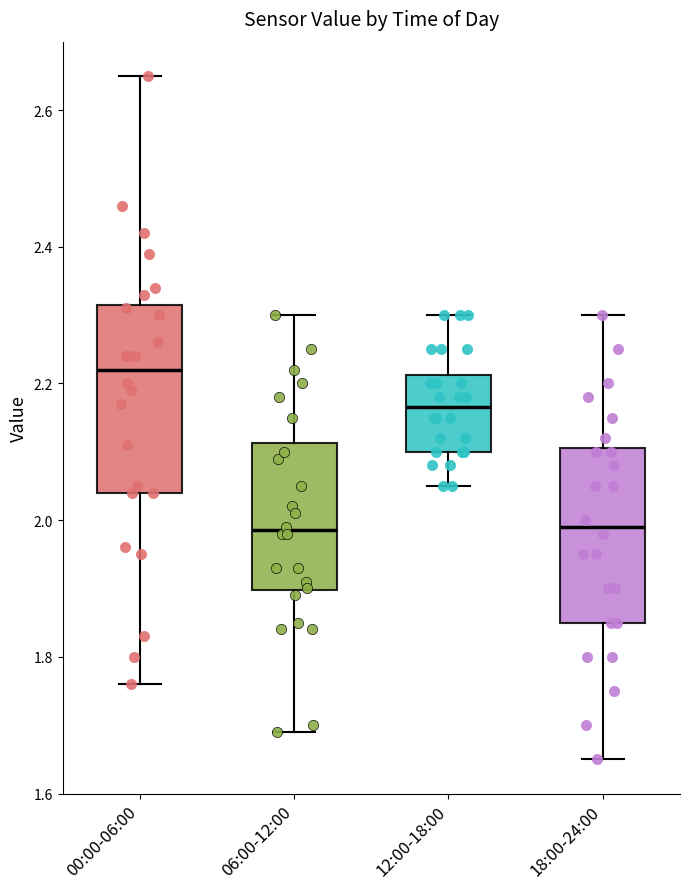

Where does the upper whisker of the box for 18:00-24:00 end on the y-axis? The values are not printed on the chart, so give them approximately, as read against the axis.

2.30